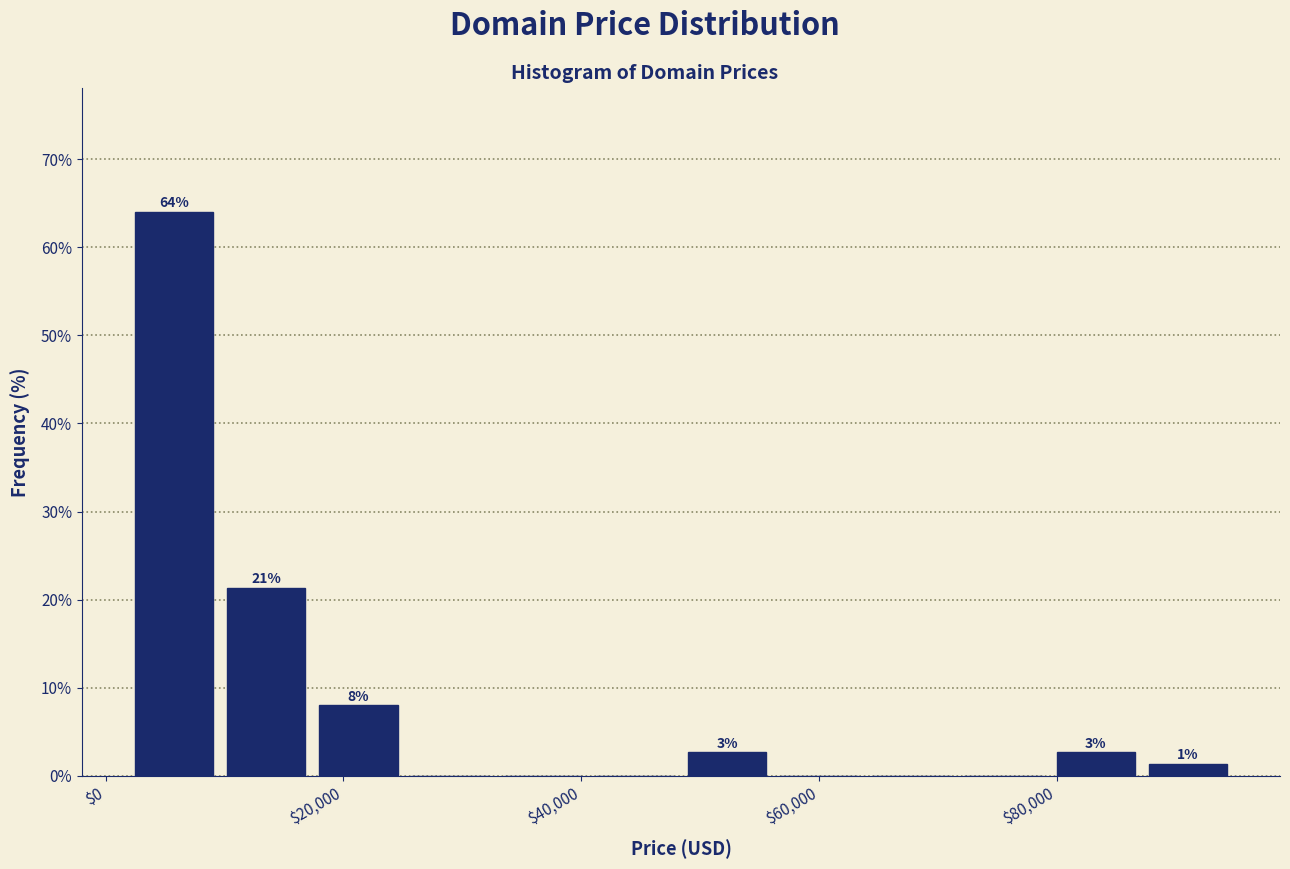

Around what value on the x-axis is the tallest bar? Give the approximate position of its centre, as read against the axis.

6000